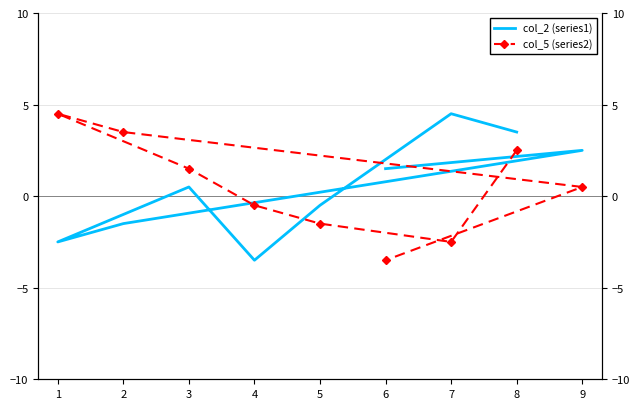

How many times do col_5 (series2) and col_2 (series1) cross each other?

2